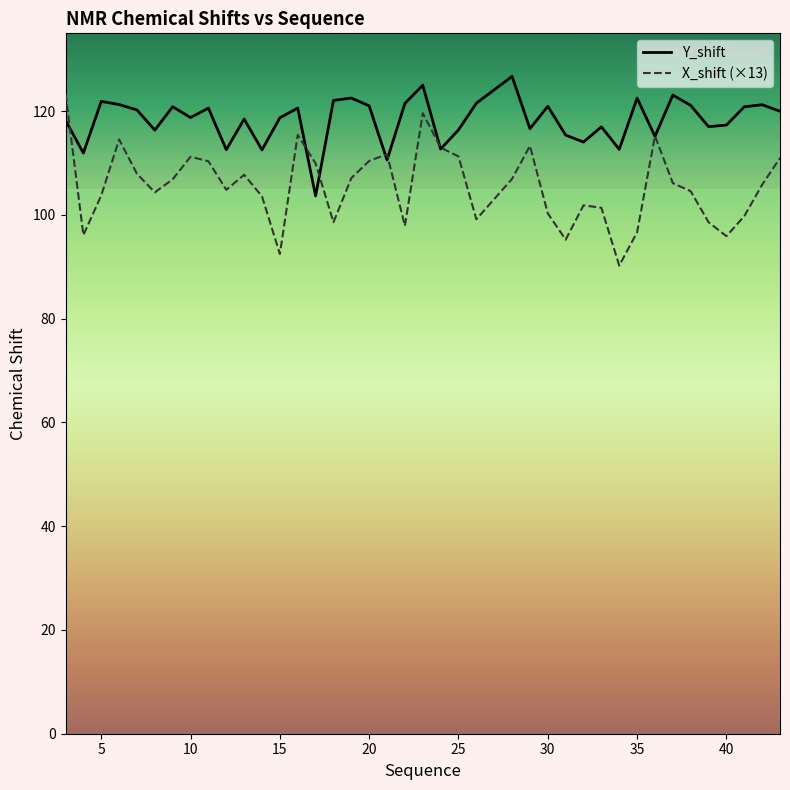

Which series has the largest range (max minus min)?

X_shift (×13)